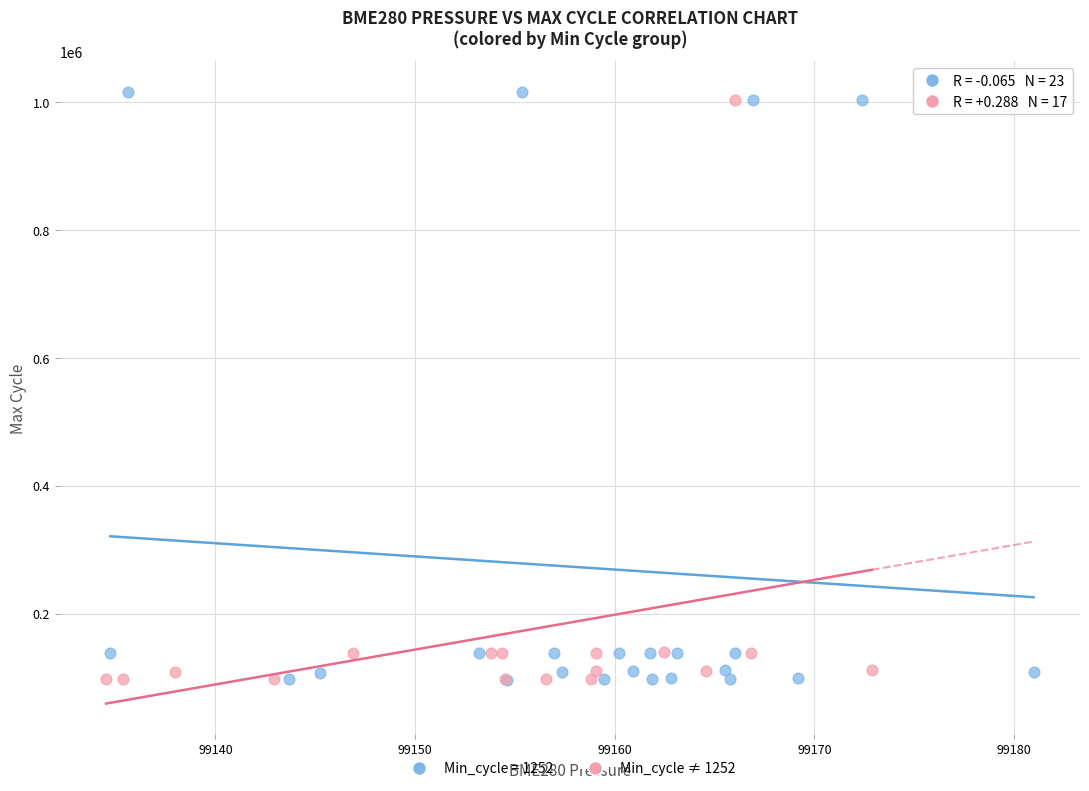

Which series has the largest Y range (max minus min)?

Min_cycle = 1252